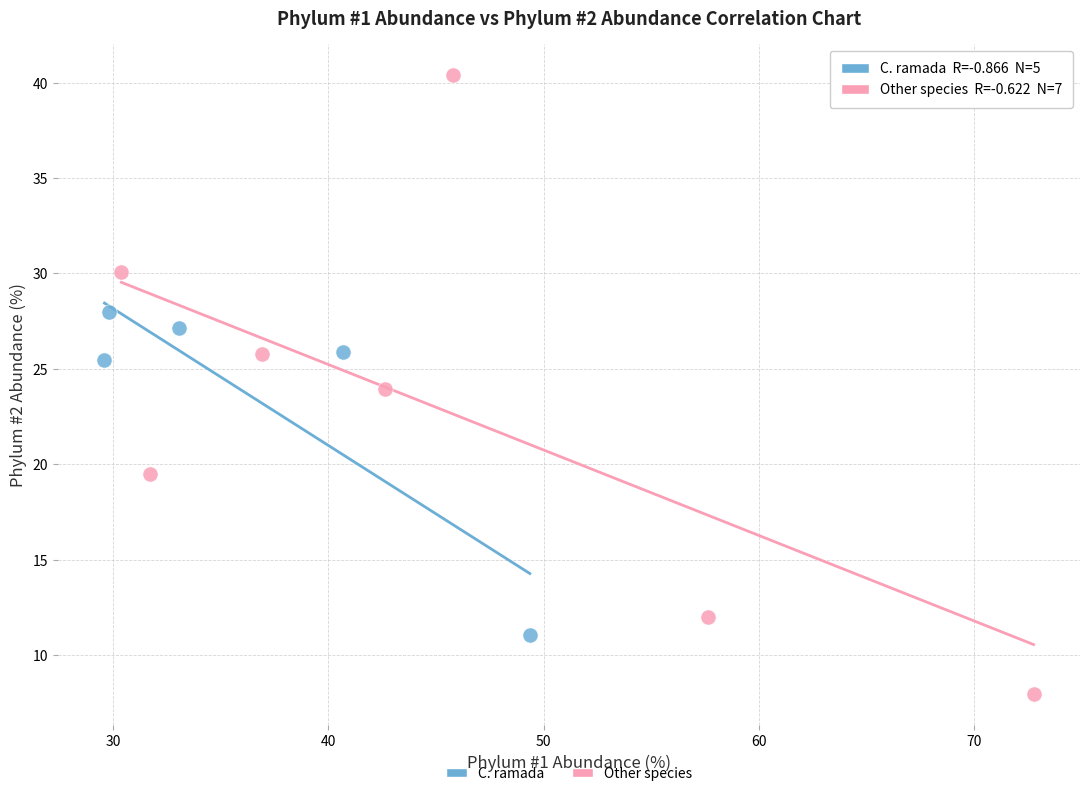

Which series reaches the maximum Y coordinate?

Other species